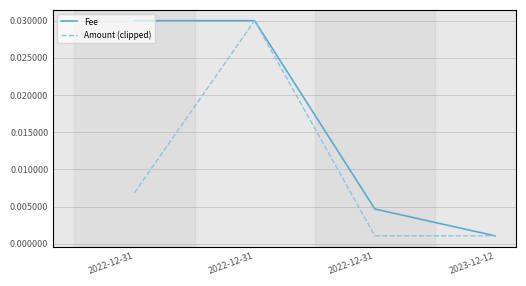

List the series in order of their peak value, highest first.

Amount (clipped), Fee